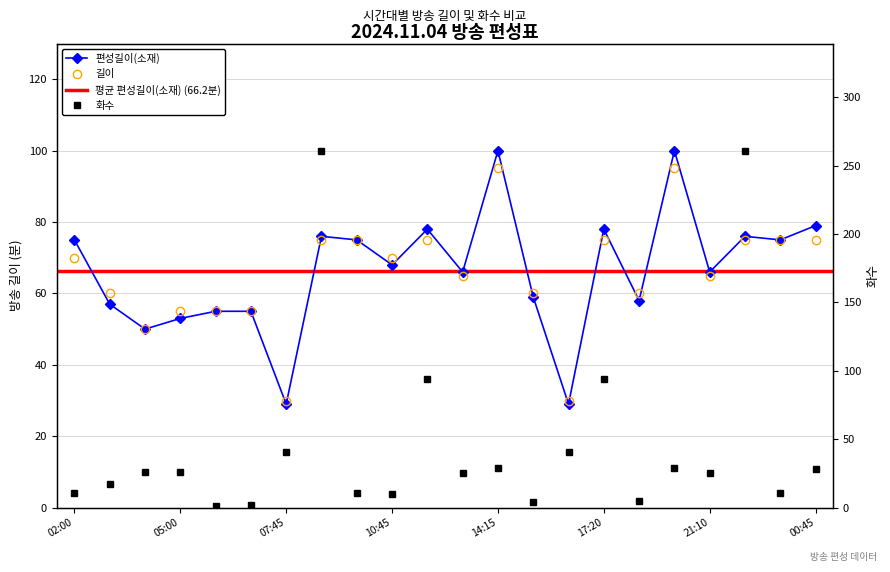

Which series has the largest total across all categories?

편성길이(소재)